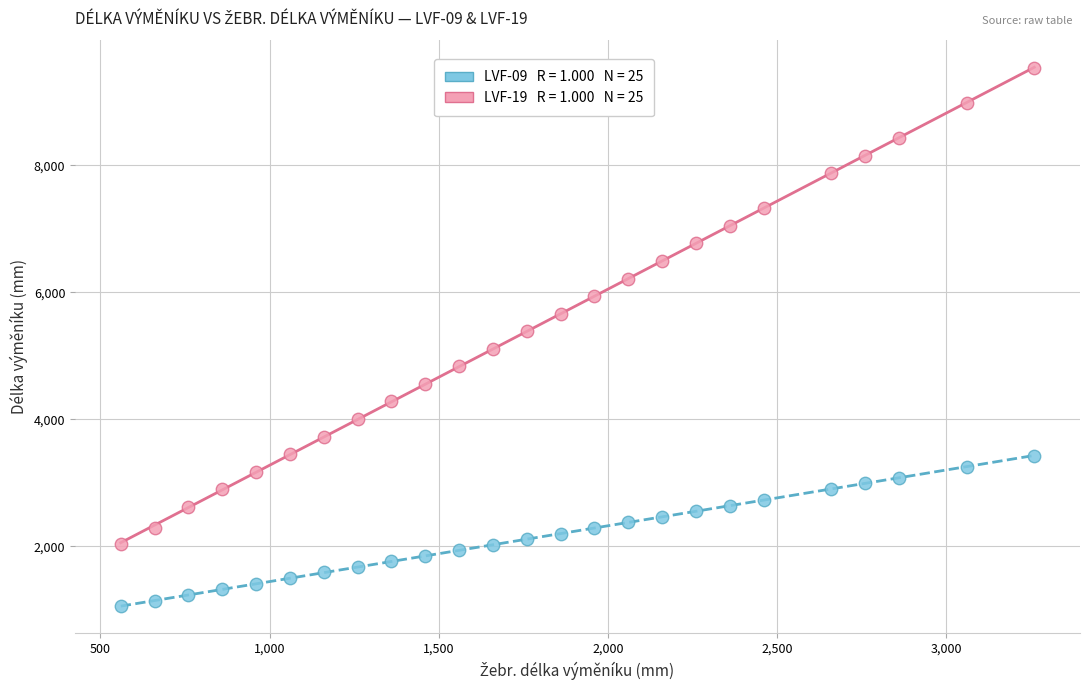

Across all data points, what is the range of Y values (max minus min)?

8487